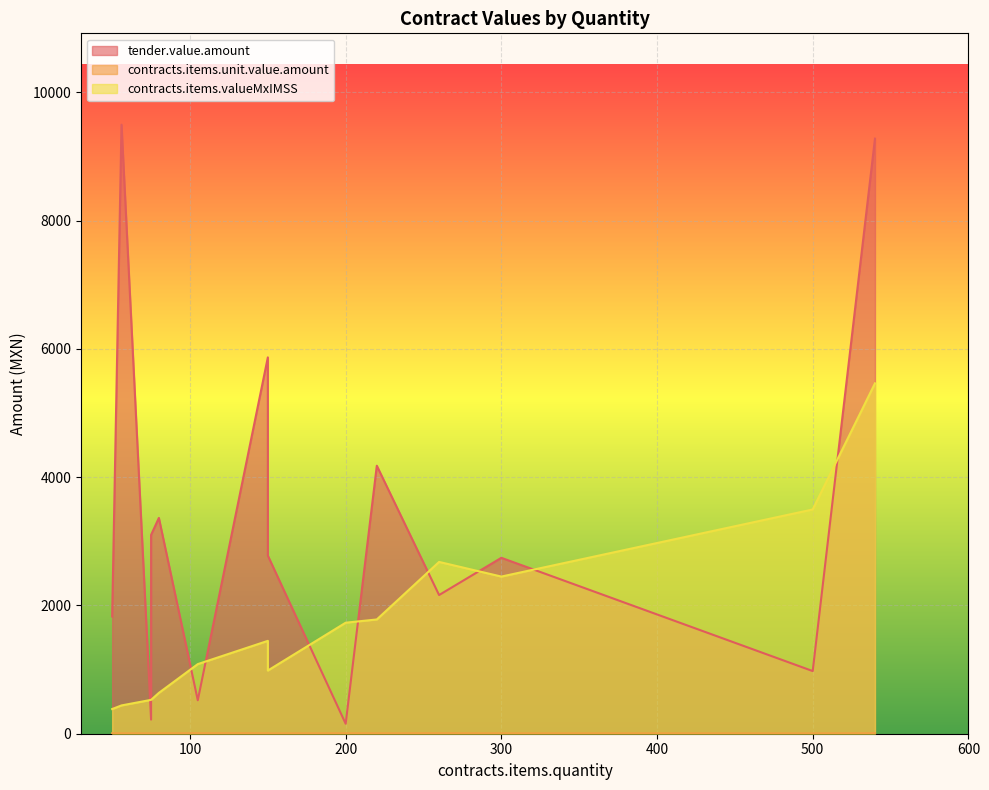

What are all the series names shown in the legend?

tender.value.amount, contracts.items.unit.value.amount, contracts.items.valueMxIMSS